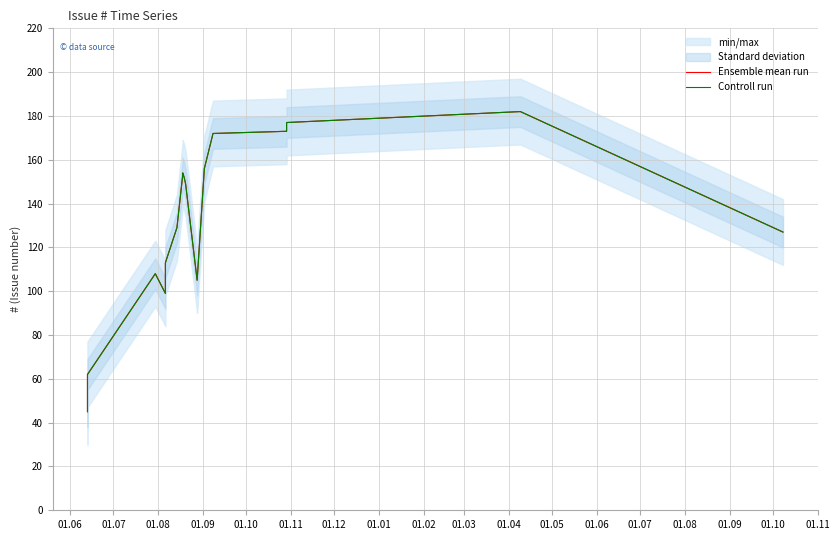

Is this an area chart (filled region under the line)?

No